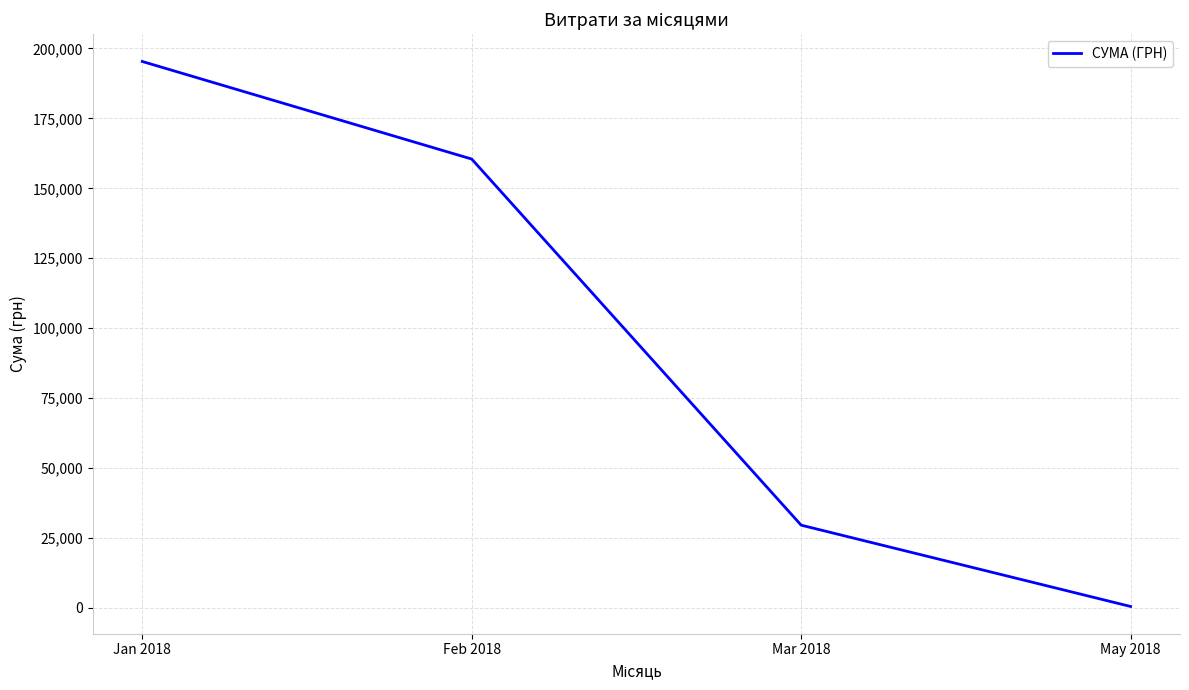

The chart shows a value of 83531.9 at Feb 2018. True or false?

False